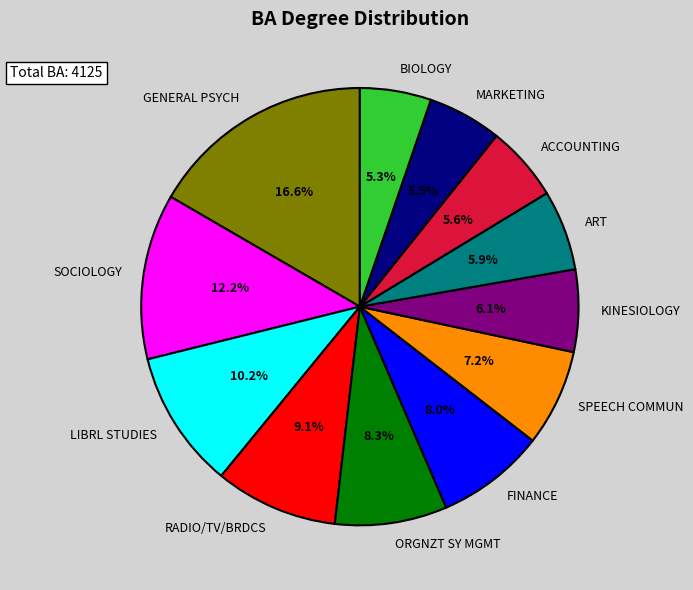

How many segments does this pie chart have?

12